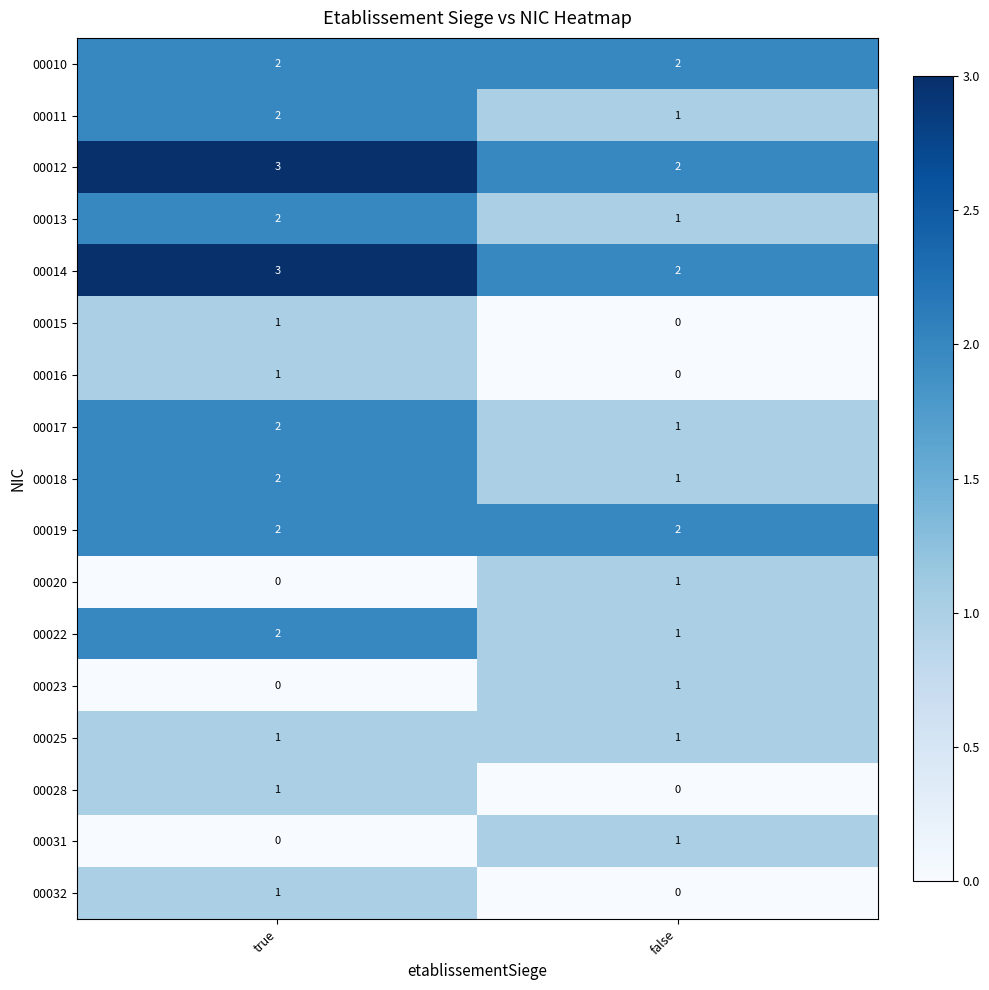

What is the maximum value shown in the chart?

3